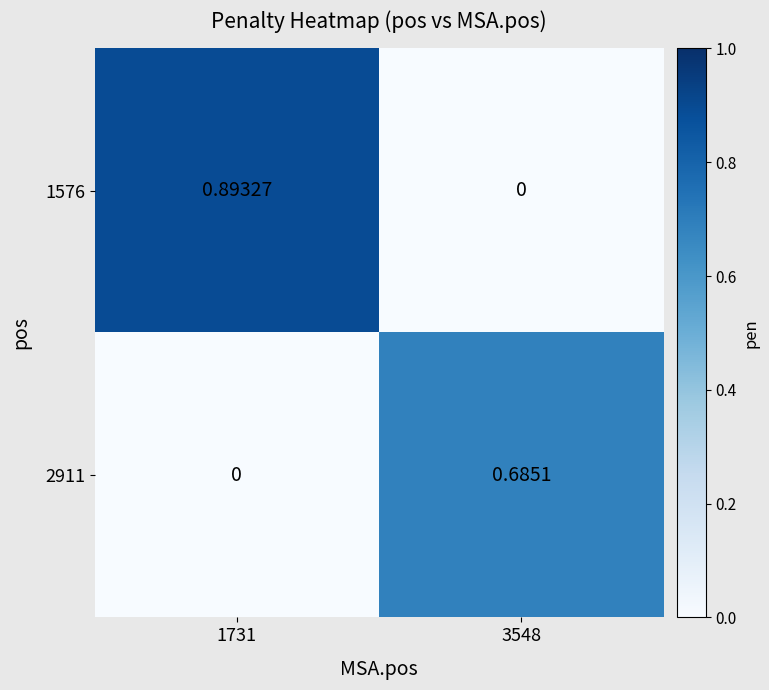

Rank the series by their average value, from highest to lowest.

1576, 2911